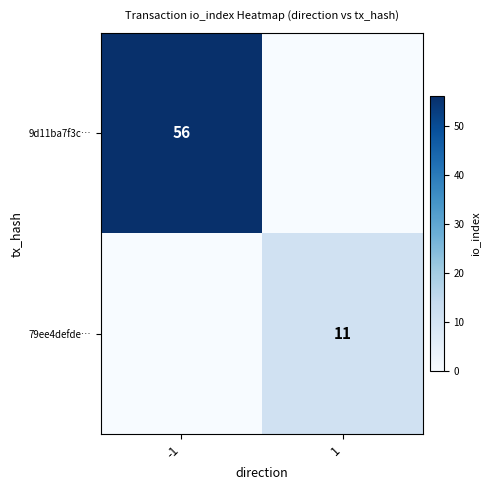

At which category is the sum across all series the highest?

-1